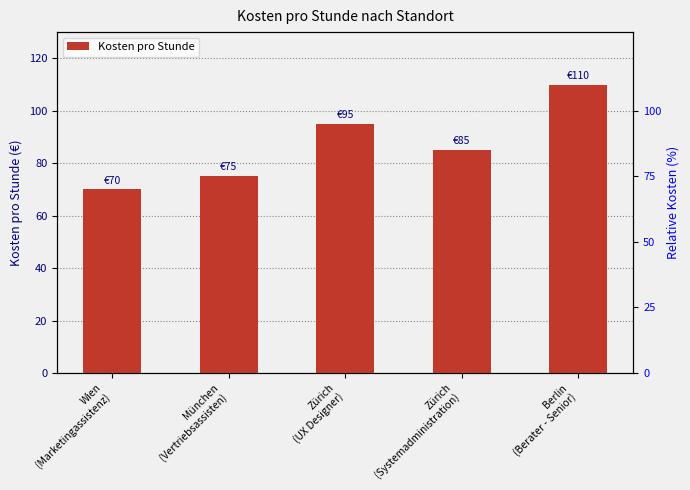

Read the value at Zürich
(Systemadministration).

85